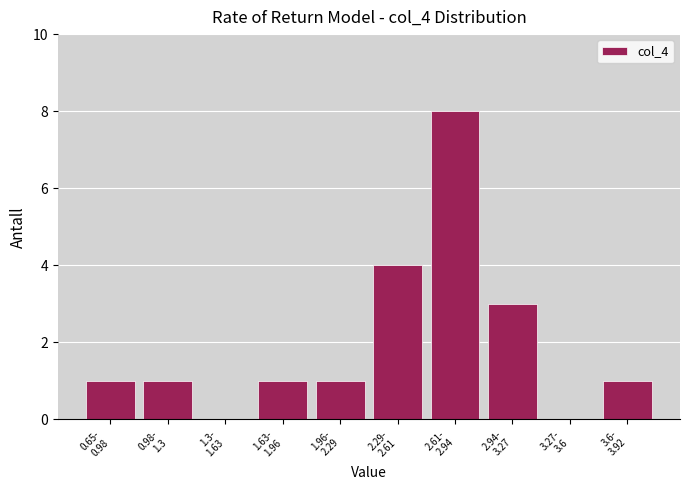

What is the maximum value shown in the chart?

8